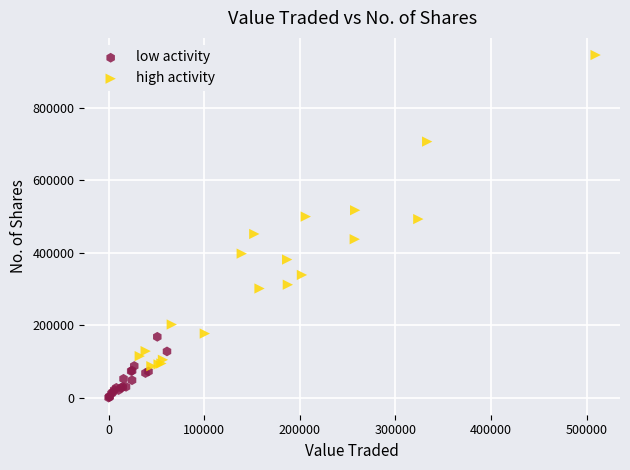

What are all the series names shown in the legend?

low activity, high activity